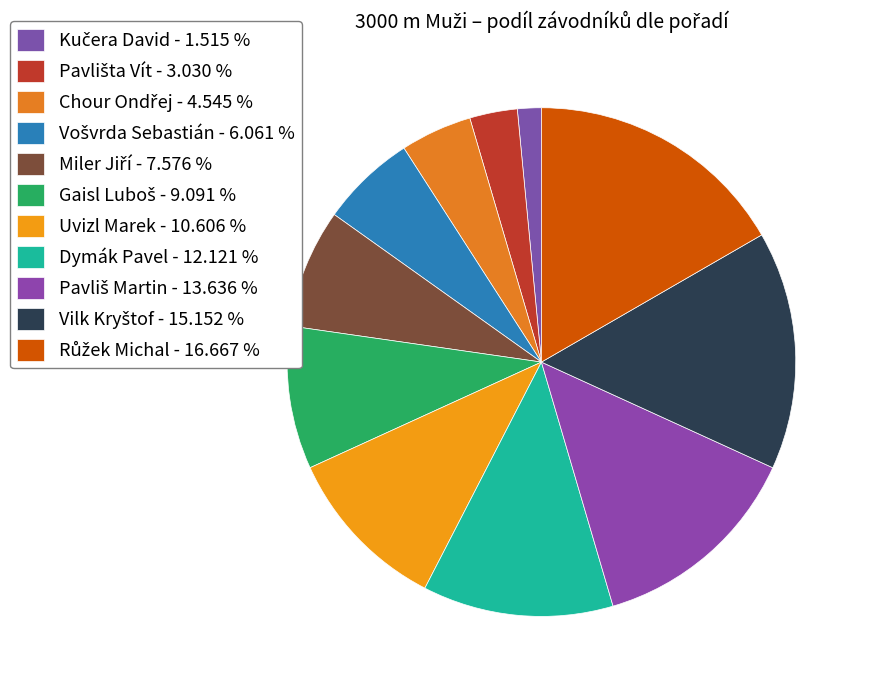

How many segments does this pie chart have?

11